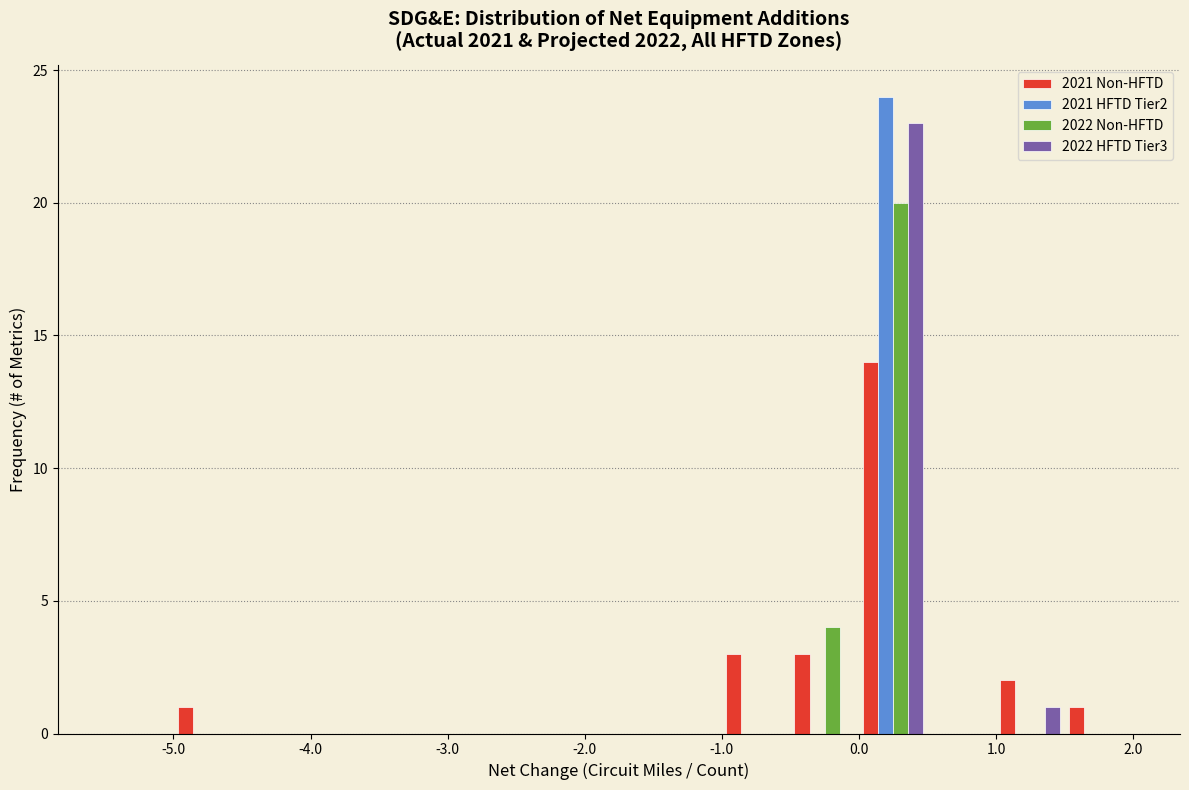

What is the height of the 2022 HFTD Tier3 bar covering 1.0 to 1.5 on the x-axis? The values are not printed on the chart, so give them approximately, as read against the axis.

1